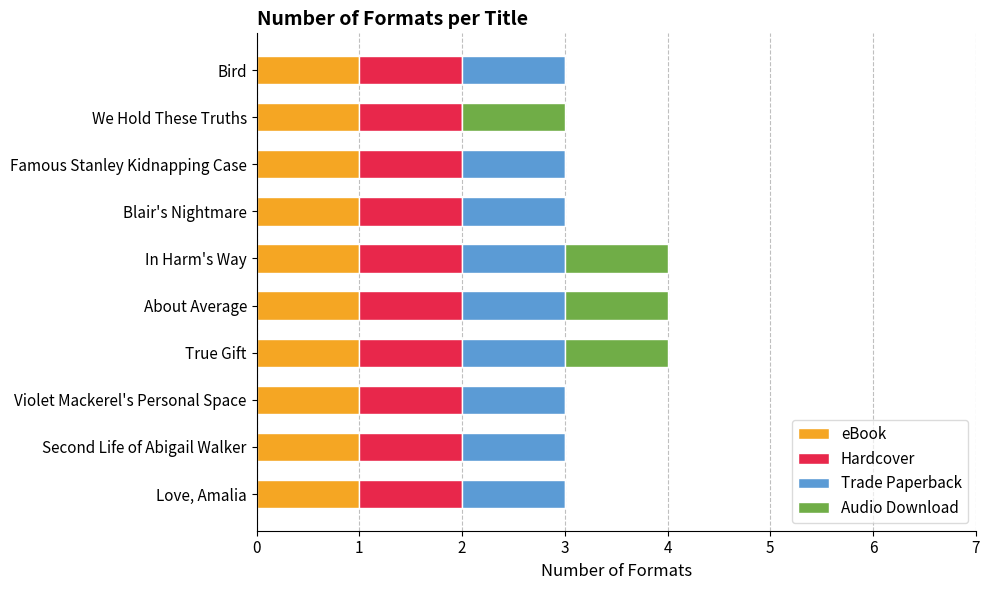

What is the total value across all series at True Gift?

4